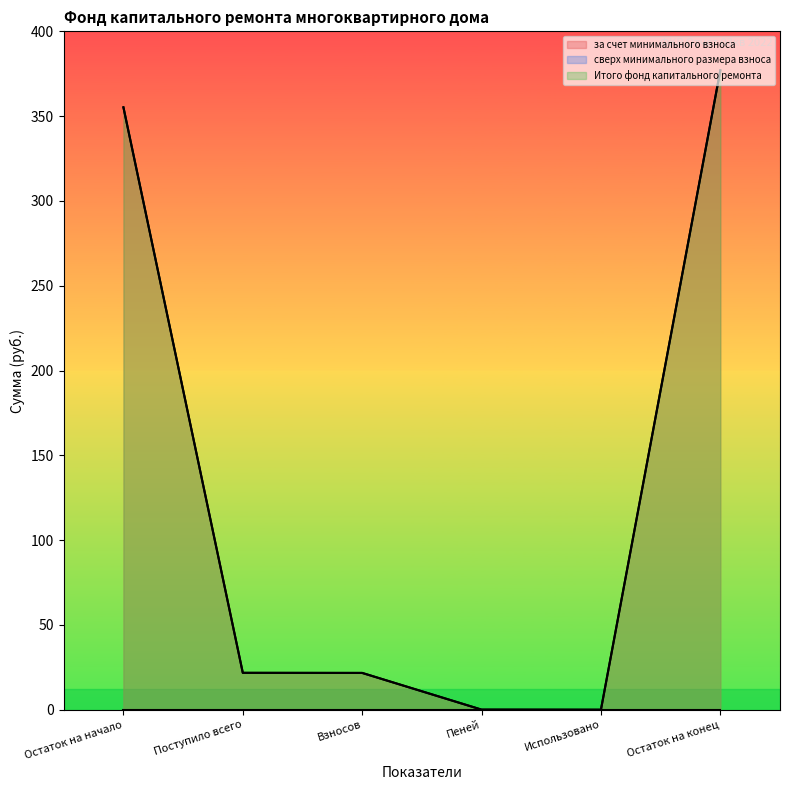

True or false: Итого фонд капитального ремонта and за счет минимального взноса intersect in this chart.

False